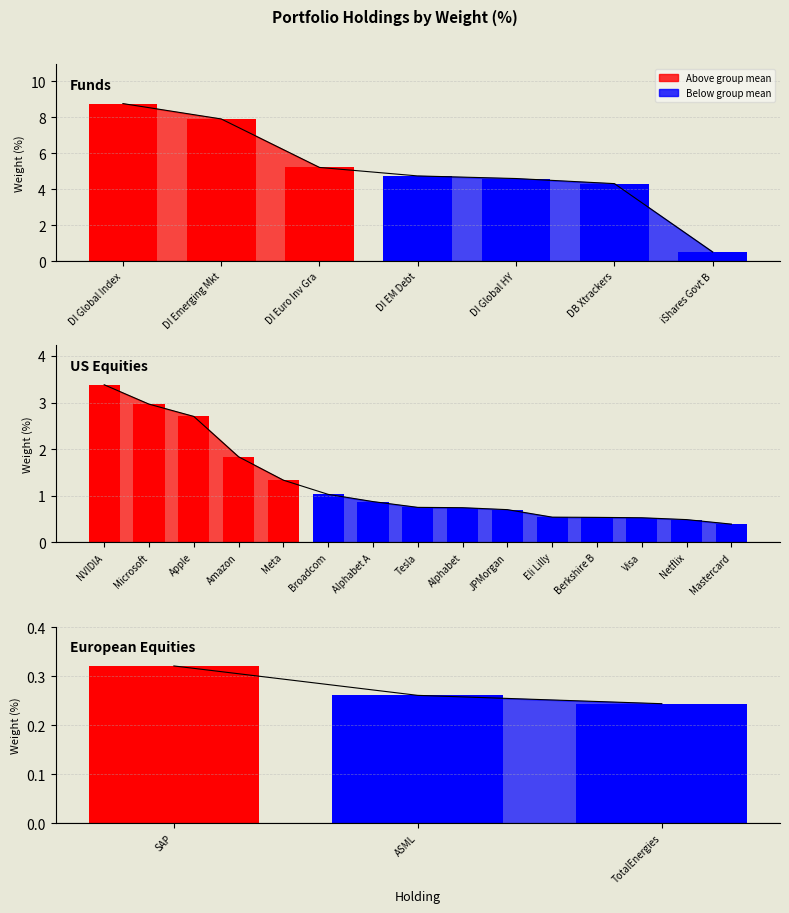

The value at SAP is 0.6. True or false?

False